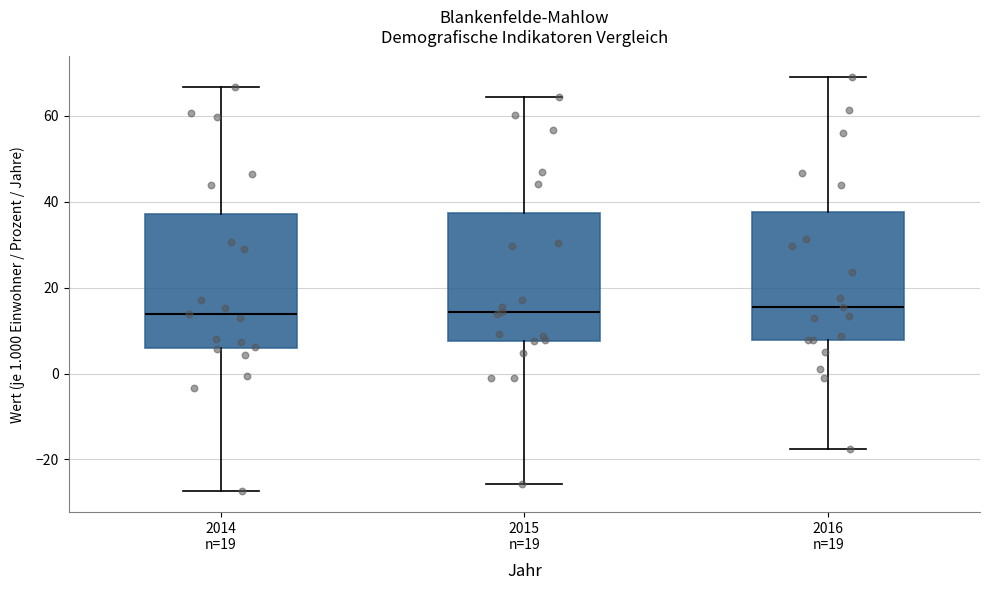

Reading left to right, read every box against the y-axis: the position of its median line, the range the box covers, and the ends of its whiskers. The values are not printed on the chart, so give them approximately, as read against the axis.

2014 n=19: median 14, box 6 to 38, whiskers -28 to 66
2015 n=19: median 14, box 8 to 38, whiskers -26 to 64
2016 n=19: median 16, box 8 to 38, whiskers -18 to 70